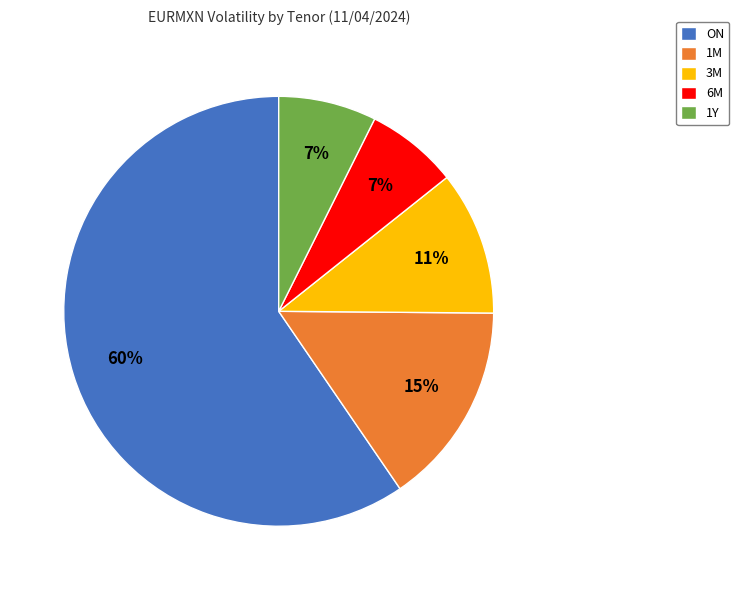

What is the largest slice in the pie chart?

ON